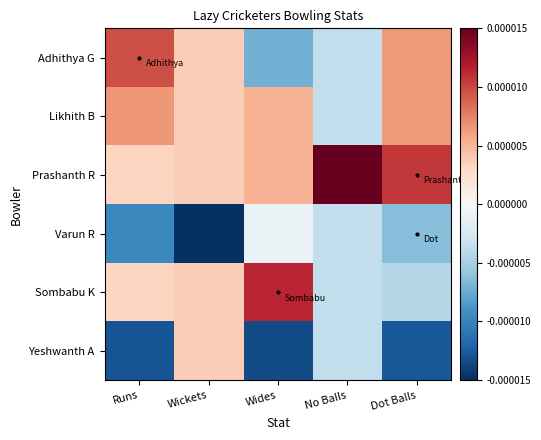

What is the difference between the highest and lowest values at Wides?

3.0